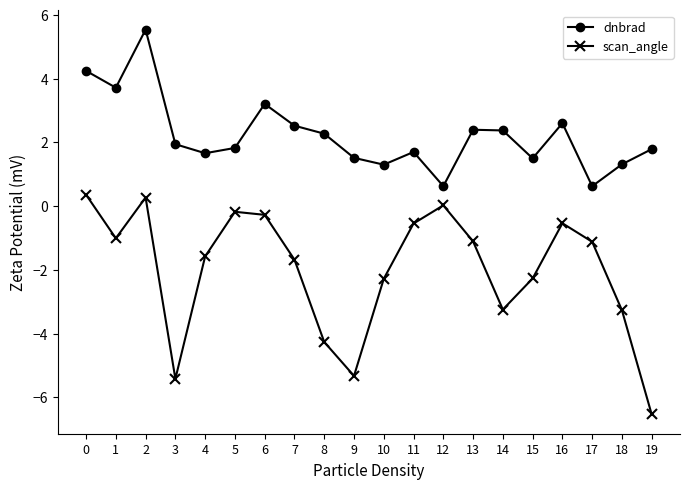

The value of scan_angle at 4 is -1.6. True or false?

True